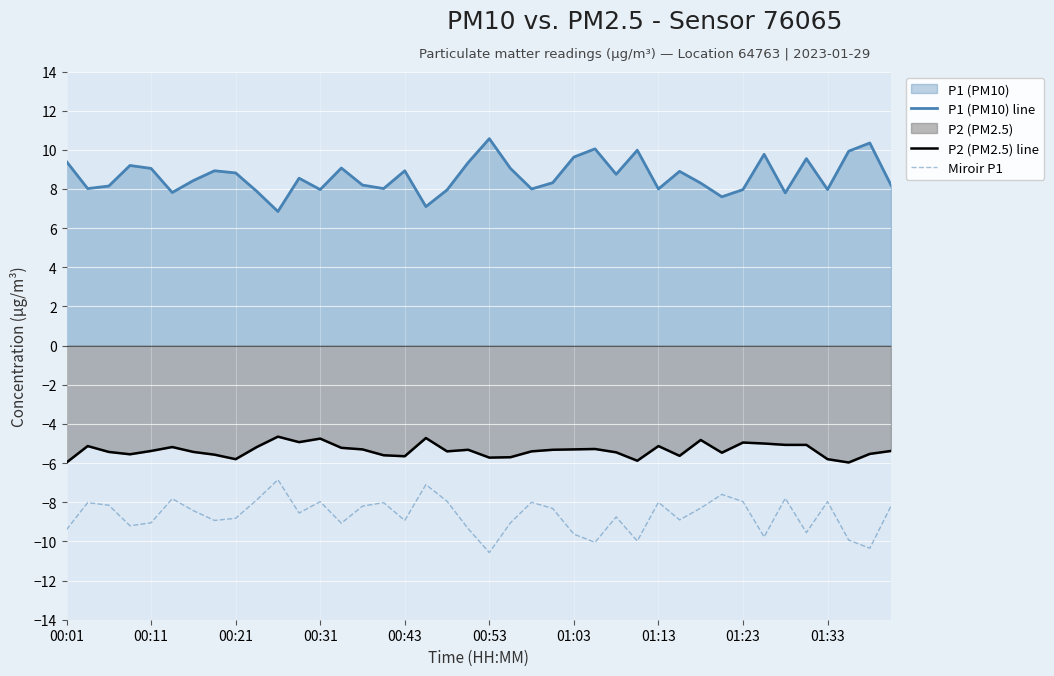

List the series in order of their peak value, highest first.

P1 (PM10) line, P2 (PM2.5) line, Miroir P1